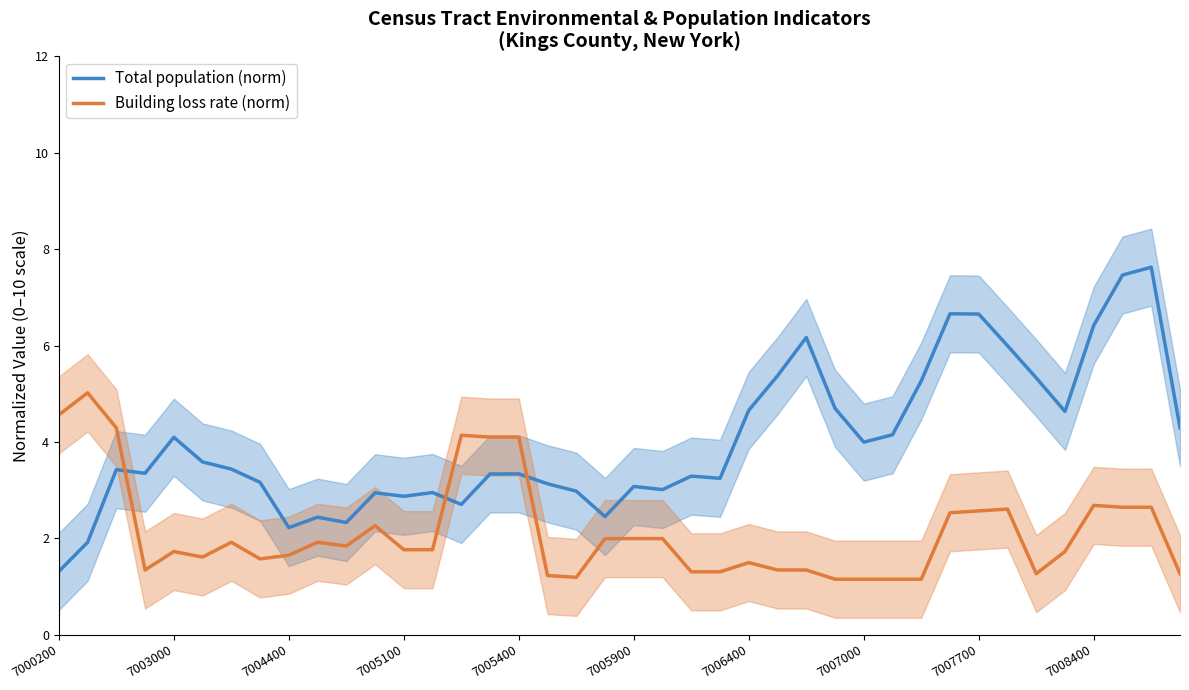

Which label corresponds to the largest value in the chart?

38